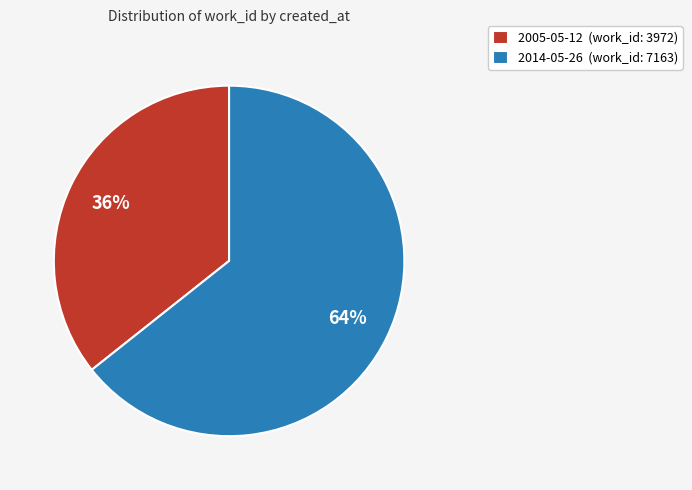

Combined, do 2014-05-26 and 2005-05-12 account for over 50%?

Yes